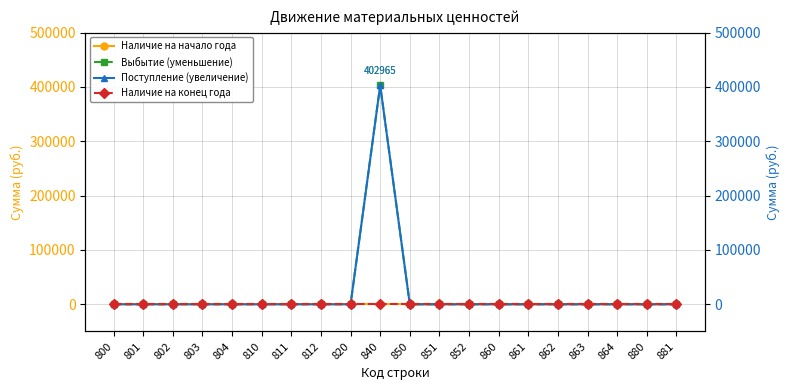

Which series has the largest total across all categories?

Выбытие (уменьшение)